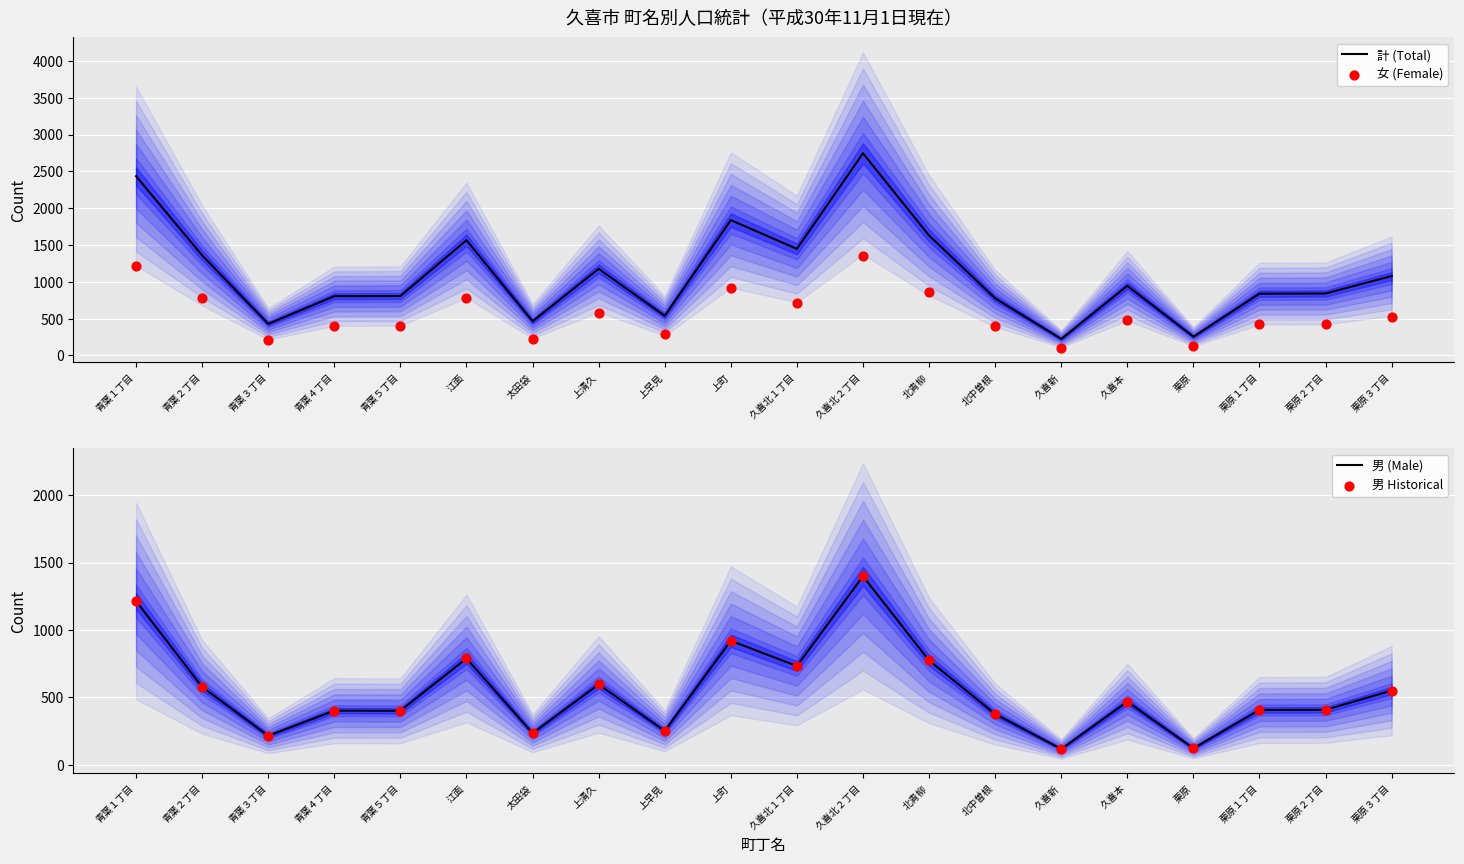

What are all the series names shown in the legend?

計 (Total), 女 (Female), 男 (Male), 男 Historical